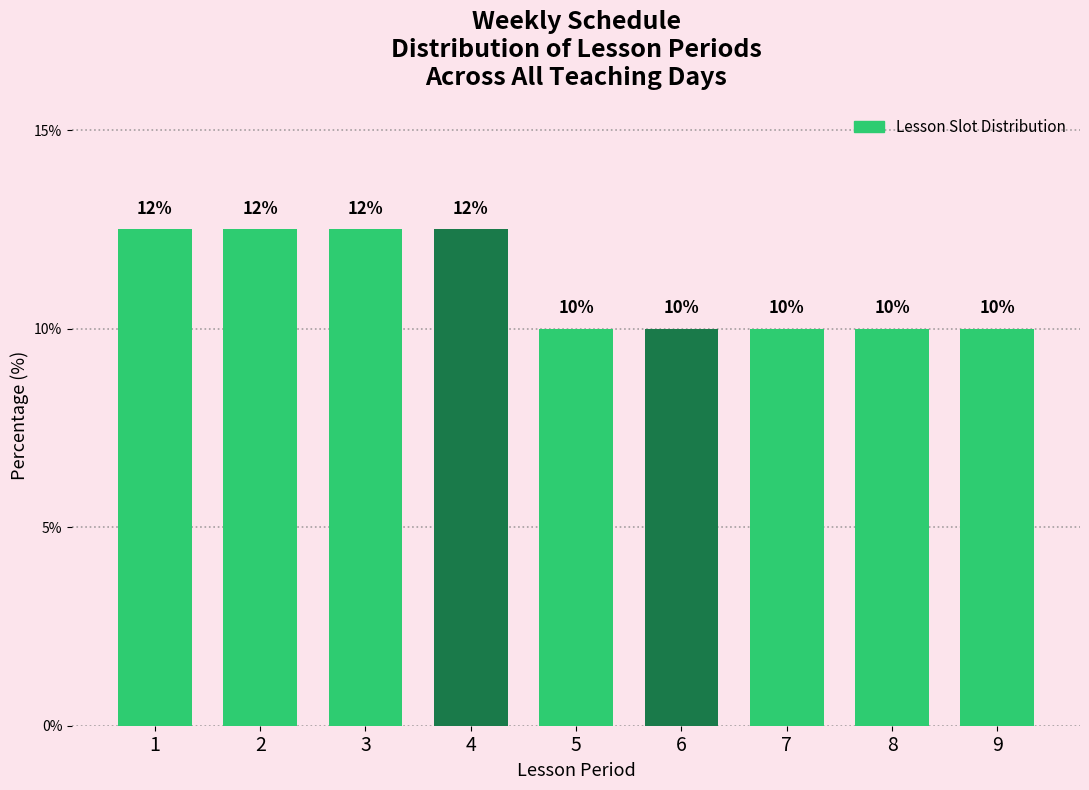

What is the value of the 8th bar from the left?

10.0